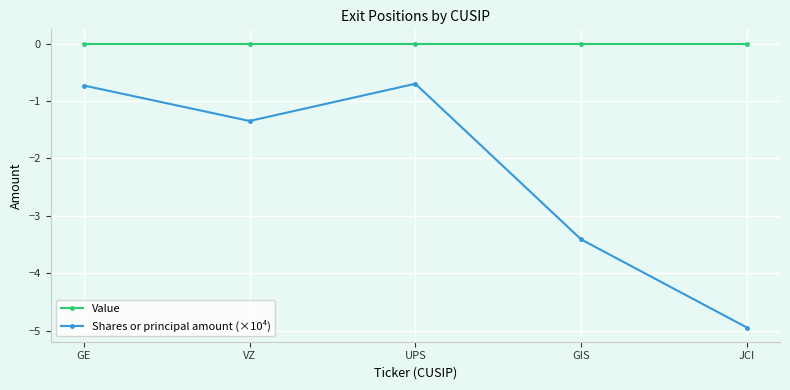

Is the value of Value at UPS greater than the value of Shares or principal amount (×10⁴) at UPS?

Yes